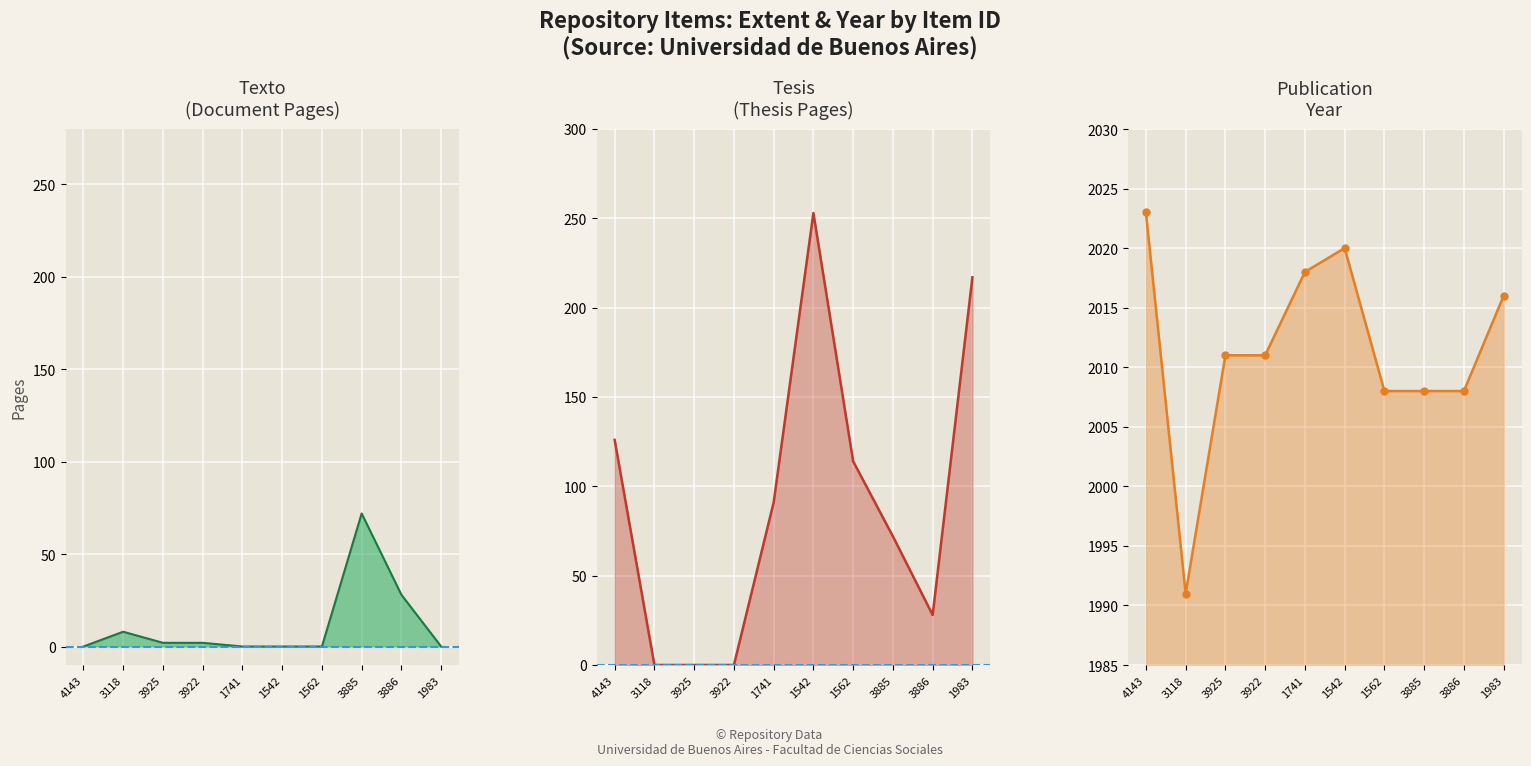

How many lines are shown in the chart?

3